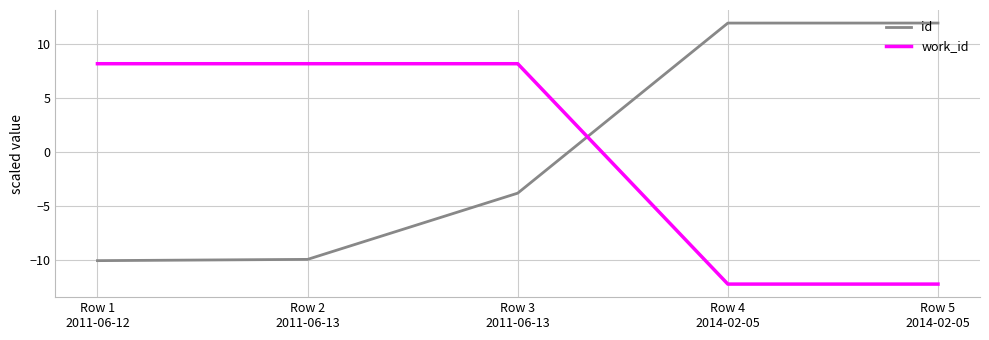

Is it true that id equals -6.8 at Row 3
2011-06-13?

False